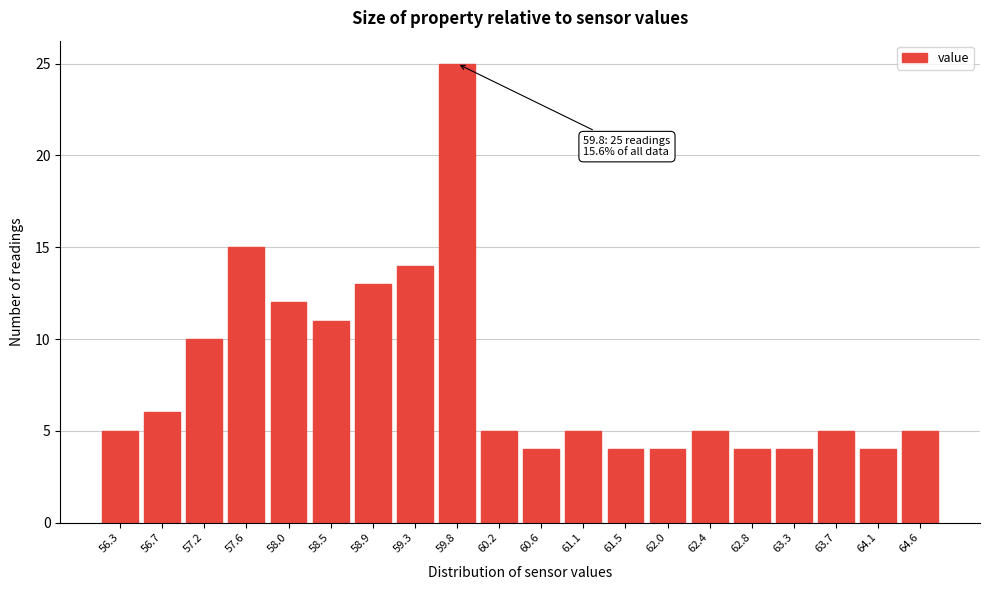

Reading left to right, list all the values displayed in this chart.

56.3=5	56.7=6	57.2=10	57.6=15	58.0=12	58.5=11	58.9=13	59.3=14	59.8=25	60.2=5	60.6=4	61.1=5	61.5=4	62.0=4	62.4=5	62.8=4	63.3=4	63.7=5	64.1=4	64.6=5